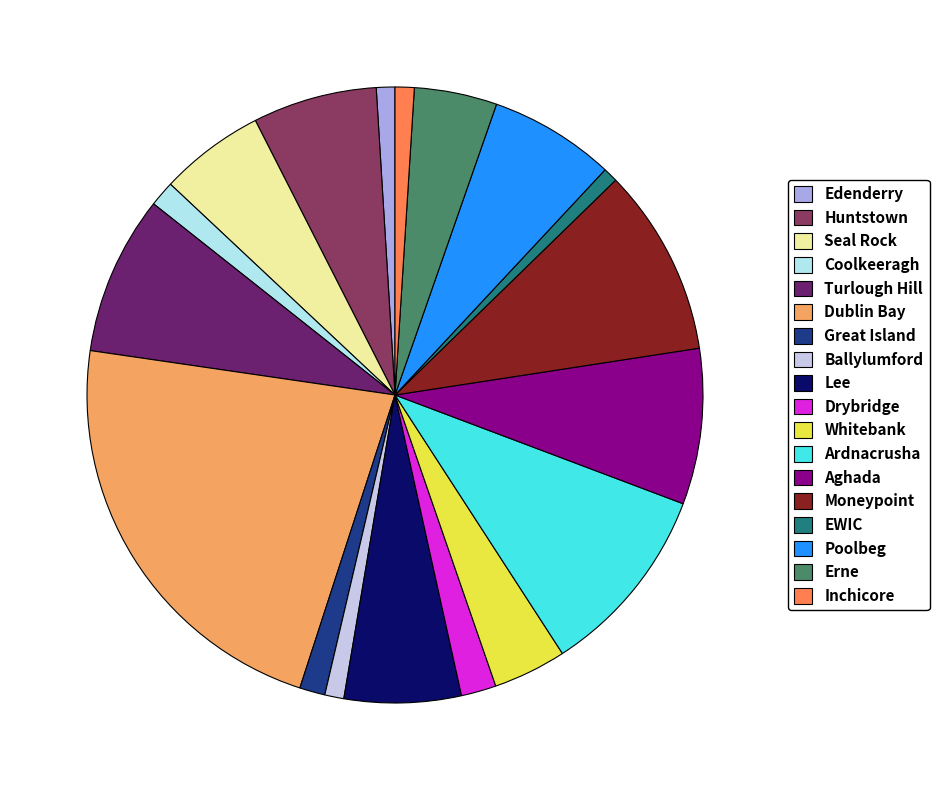

Do Edenderry and Drybridge together represent more than half of the pie?

No